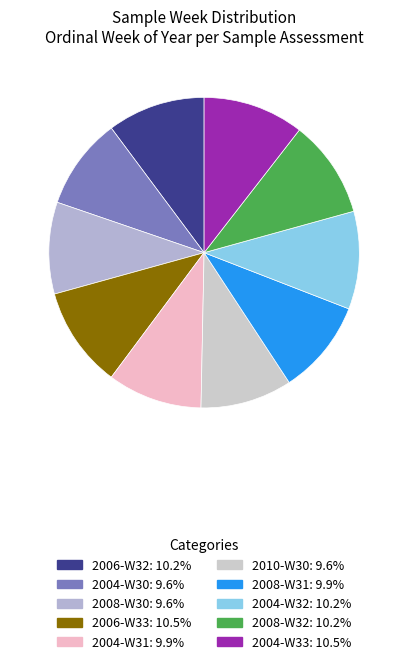

Count the number of slices in the pie.

10